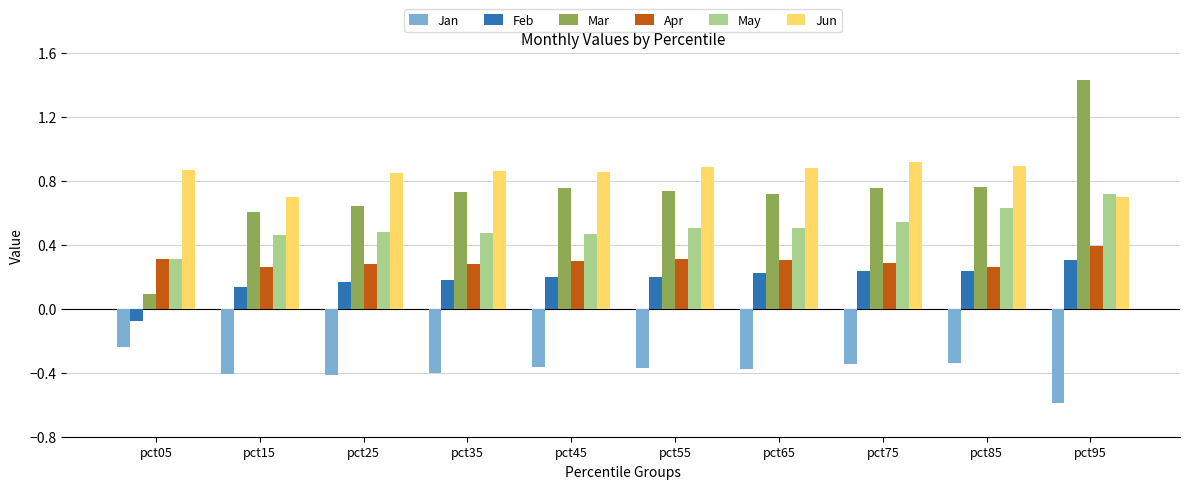

At pct55, list the series in order from smallest to largest.

Jan, Feb, Apr, May, Mar, Jun